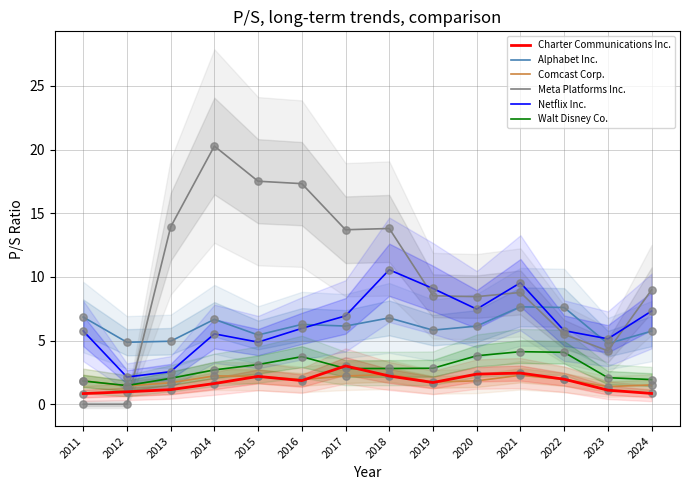

Is the value of Charter Communications Inc. at 2013 greater than the value of Alphabet Inc. at 2019?

No